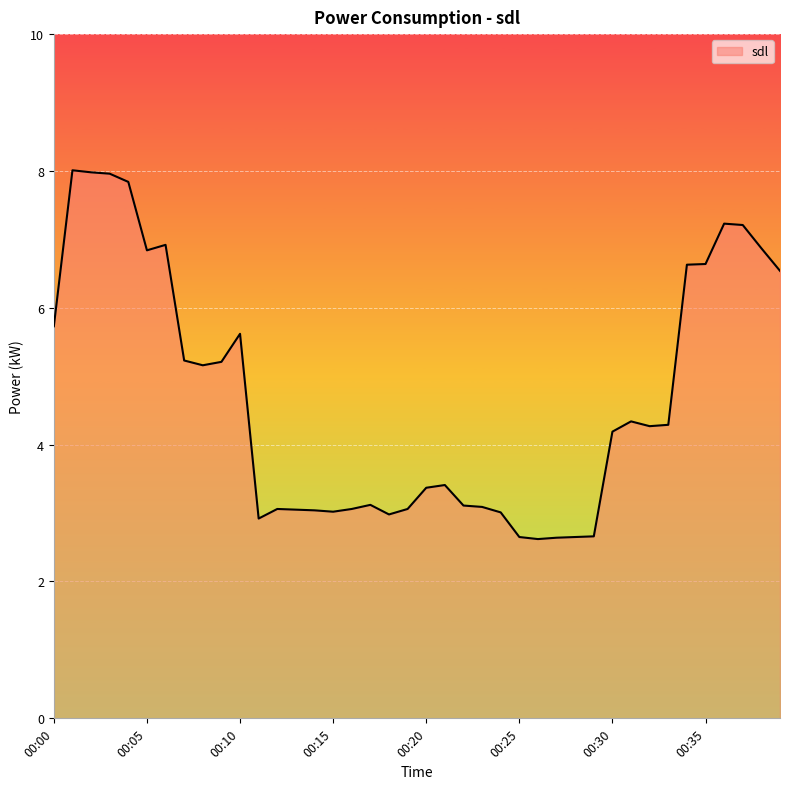

What is the greatest value displayed?

8.0